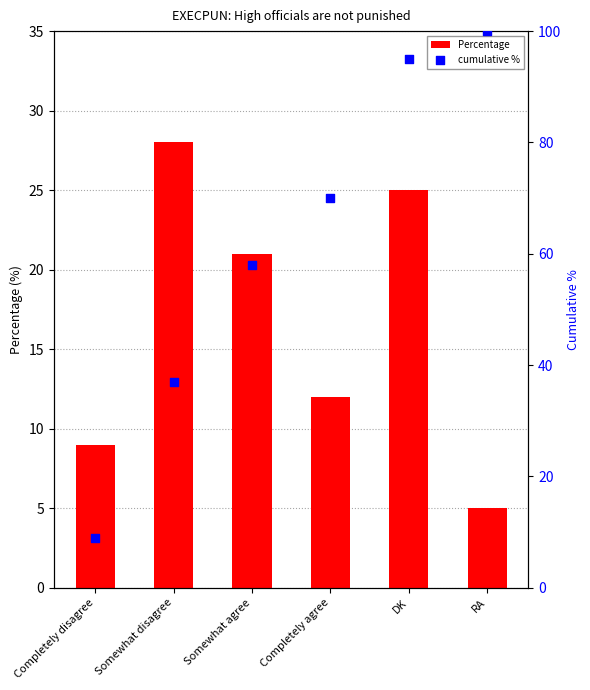

Which series has the widest spread of Y values?

cumulative %